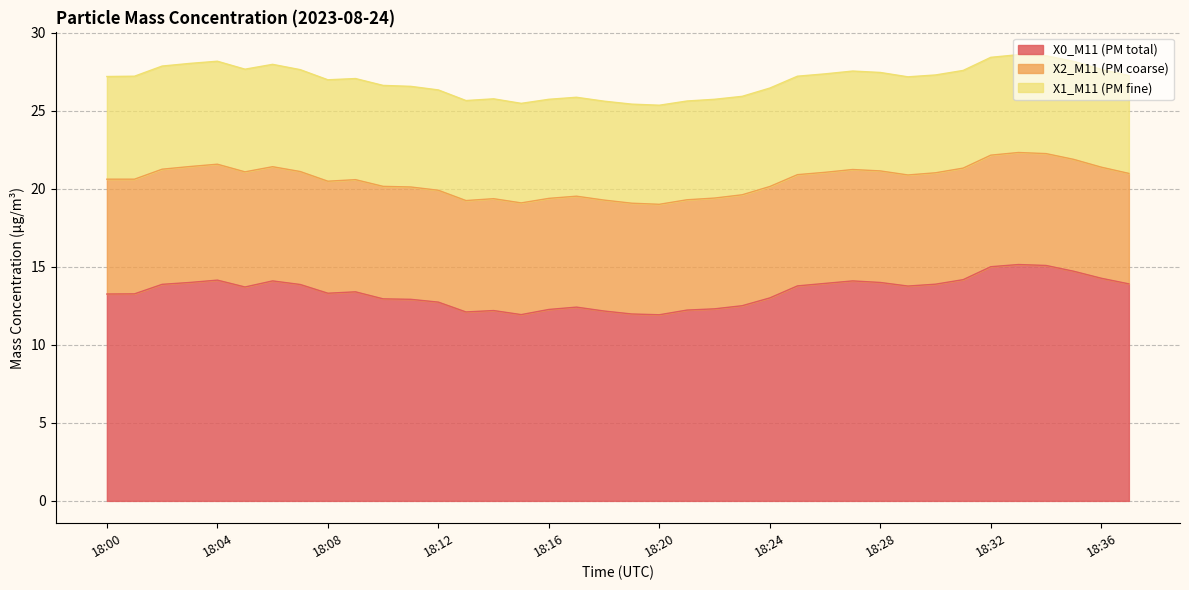

Reading right to left, list all the values displayed in this chart.

X0_M11 (PM total): 13.9	14.3	14.7	15.1	15.2	15.0	14.2	13.9	13.8	14.0	14.1	13.9	13.8	13.0	12.5	12.3	12.2	11.9	12.0	12.2	12.4	12.3	11.9	12.2	12.1	12.7	12.9	12.9	13.4	13.3	13.9	14.1	13.7	14.2	14.0	13.9	13.3	13.3
X2_M11 (PM coarse): 7.1	7.1	7.2	7.2	7.2	7.2	7.2	7.1	7.1	7.2	7.1	7.1	7.1	7.1	7.1	7.1	7.1	7.1	7.1	7.1	7.1	7.1	7.2	7.2	7.1	7.2	7.2	7.2	7.2	7.2	7.2	7.3	7.4	7.4	7.4	7.4	7.3	7.4
X1_M11 (PM fine): 6.3	6.3	6.3	6.3	6.3	6.3	6.3	6.3	6.3	6.3	6.3	6.3	6.3	6.3	6.3	6.3	6.3	6.3	6.3	6.3	6.3	6.3	6.4	6.4	6.4	6.4	6.5	6.5	6.5	6.5	6.5	6.6	6.6	6.6	6.6	6.6	6.6	6.6